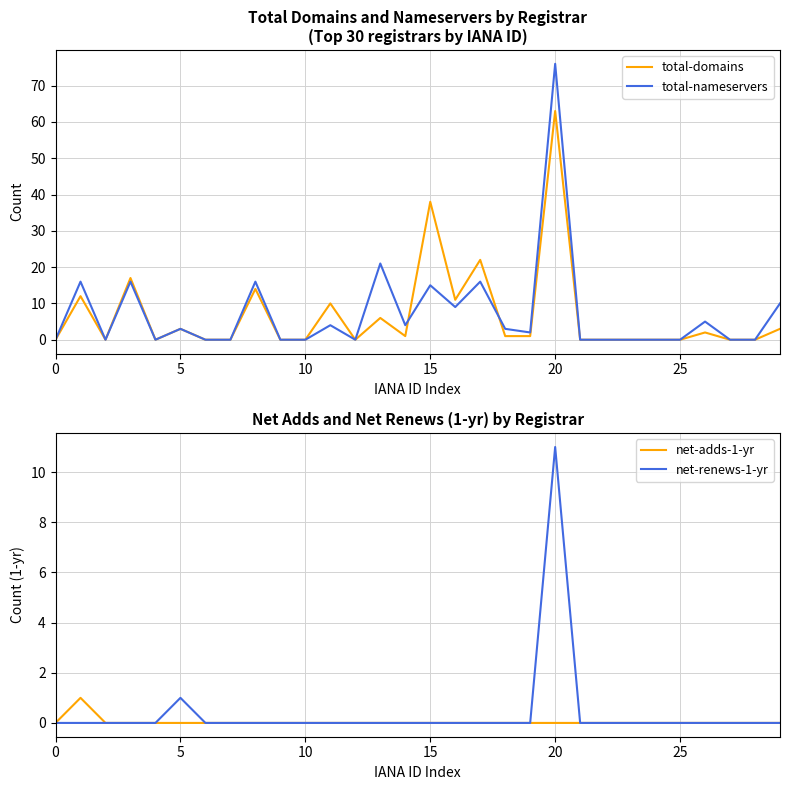

At which label is total-domains closest to 31?

15